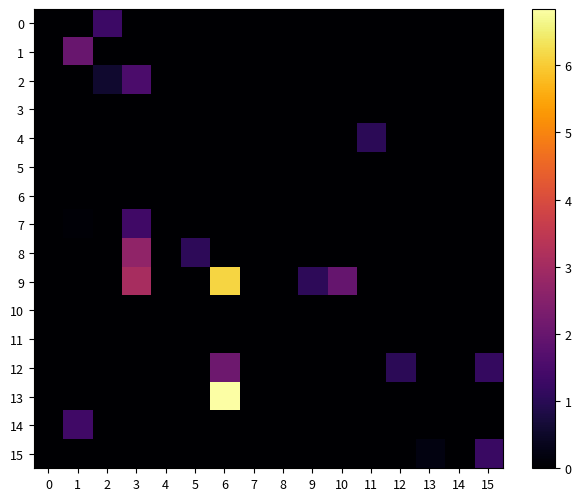

What is the greatest value displayed?

6.8